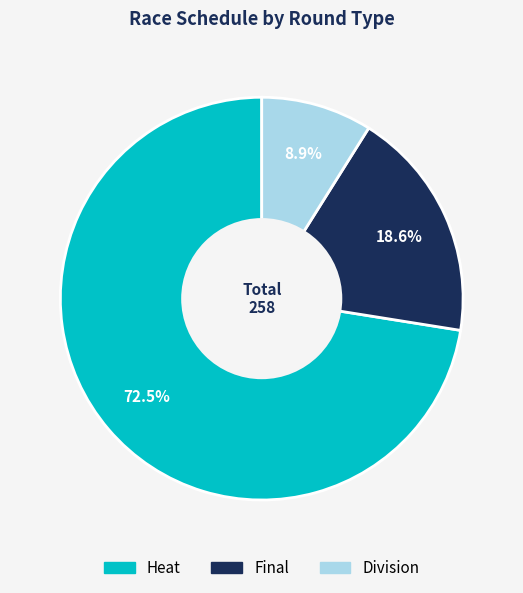

Does any single category account for the majority?

Yes